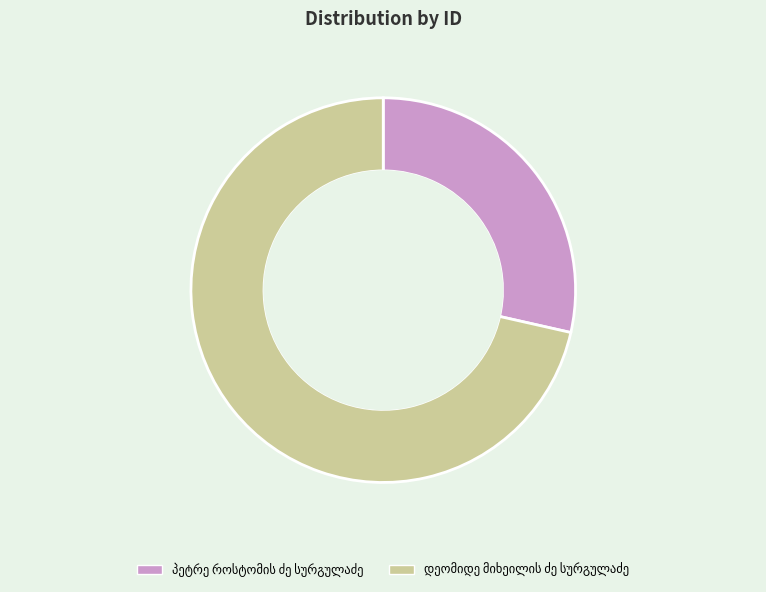

Is there any slice that represents more than half of the pie?

Yes